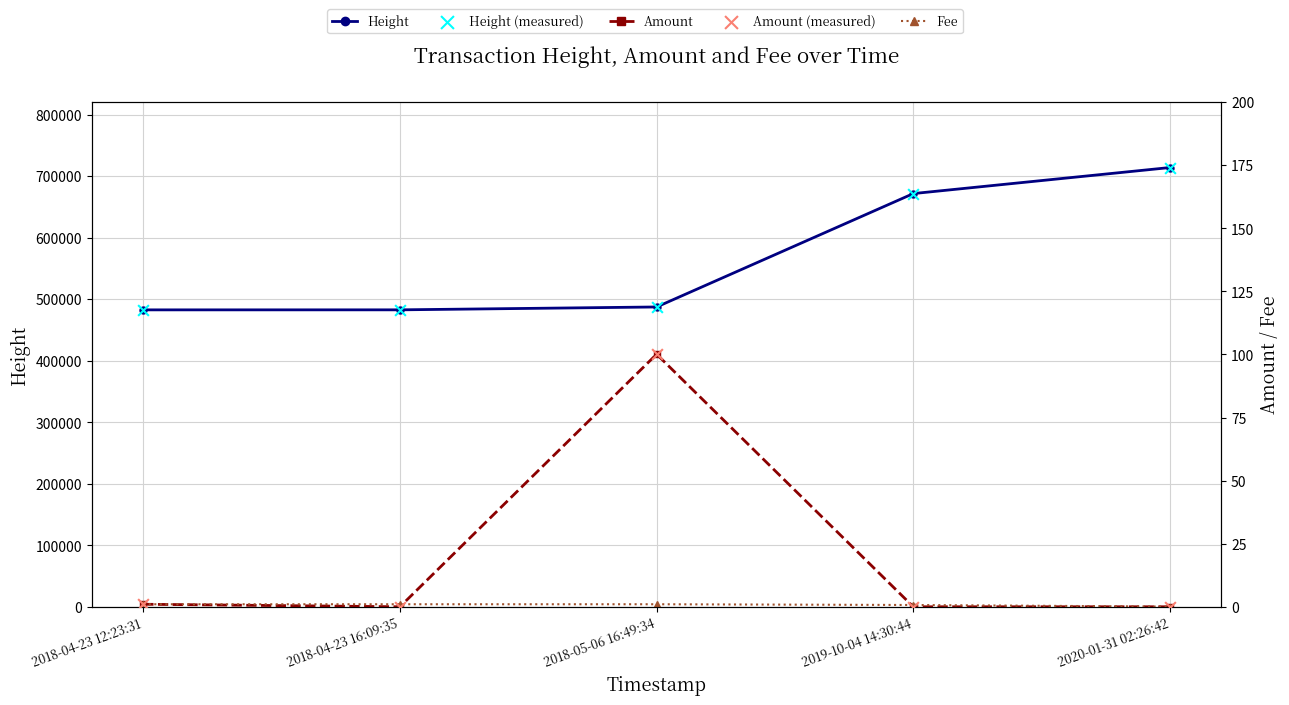

Is the value of Fee at 2020-01-31 02:26:42 greater than the value of Height (points) at 2018-04-23 16:09:35?

No